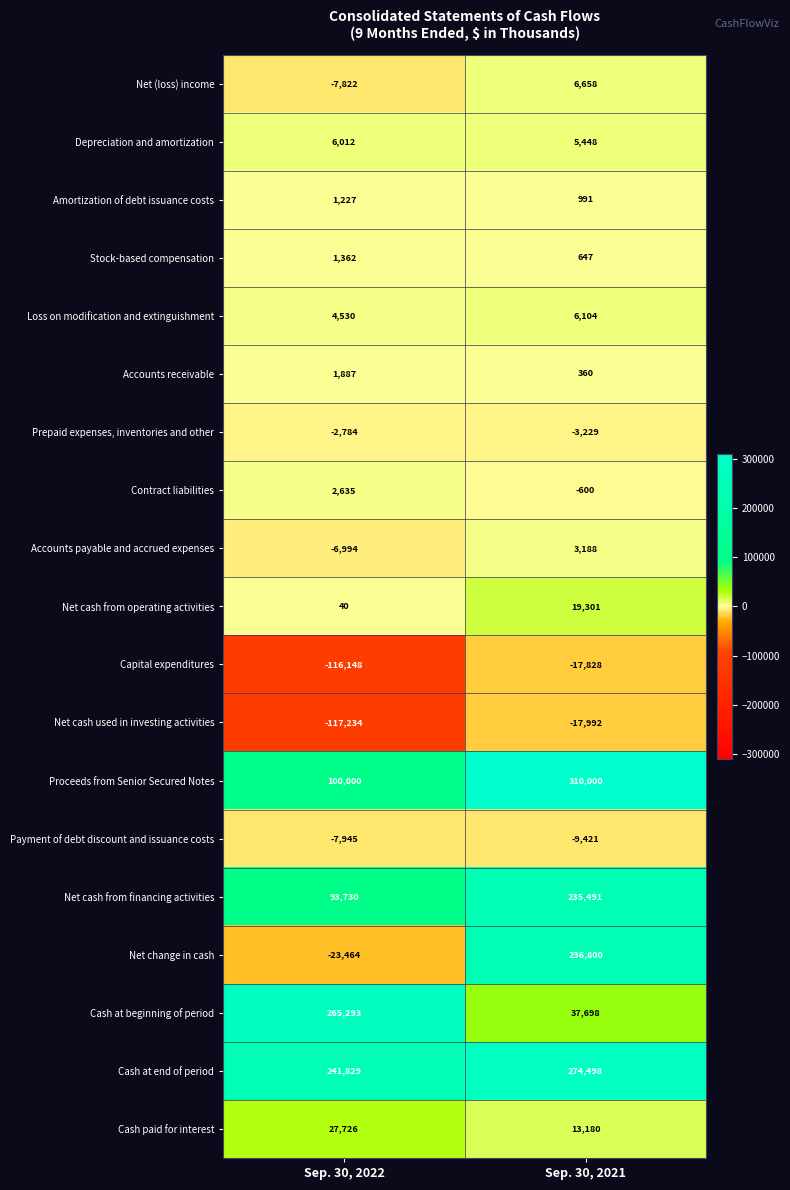

Which category has the lowest value across all series?

Sep. 30, 2022